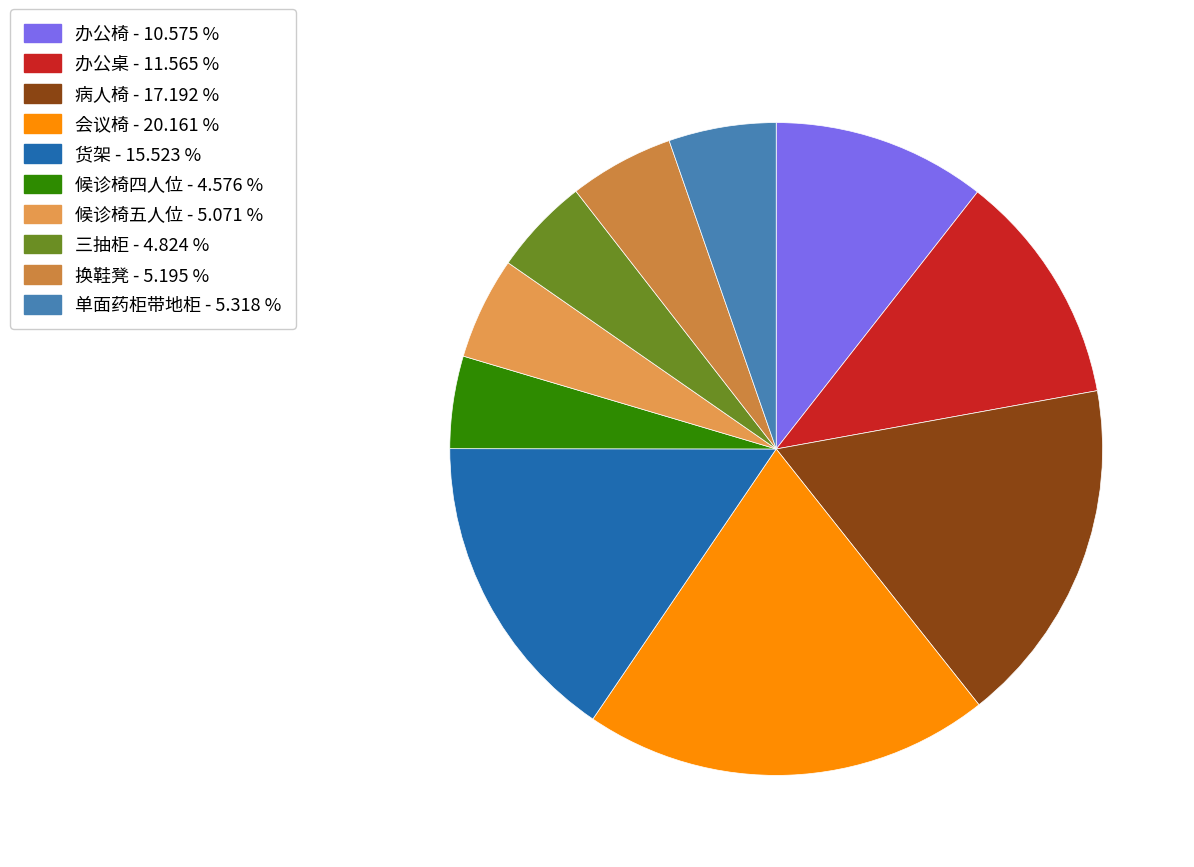

Does 货架 account for over 50% of the chart?

No